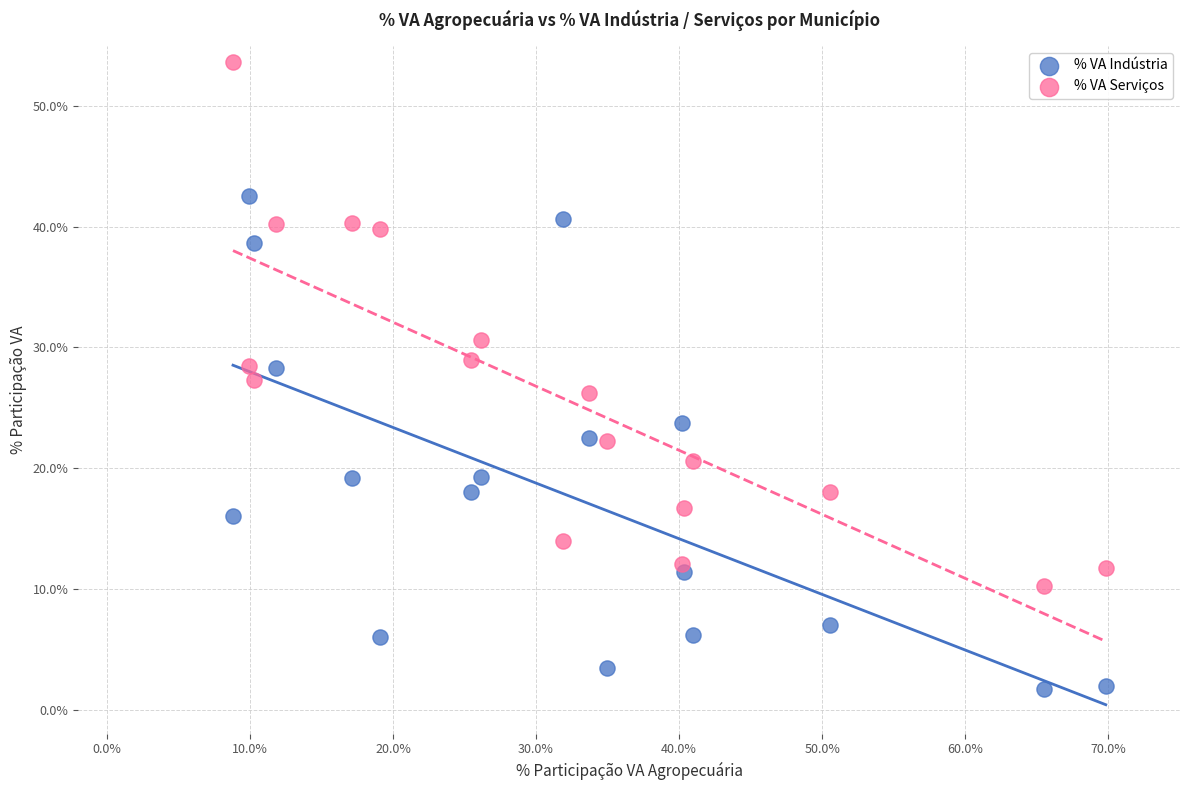

Which series contains the highest Y value?

% VA Serviços